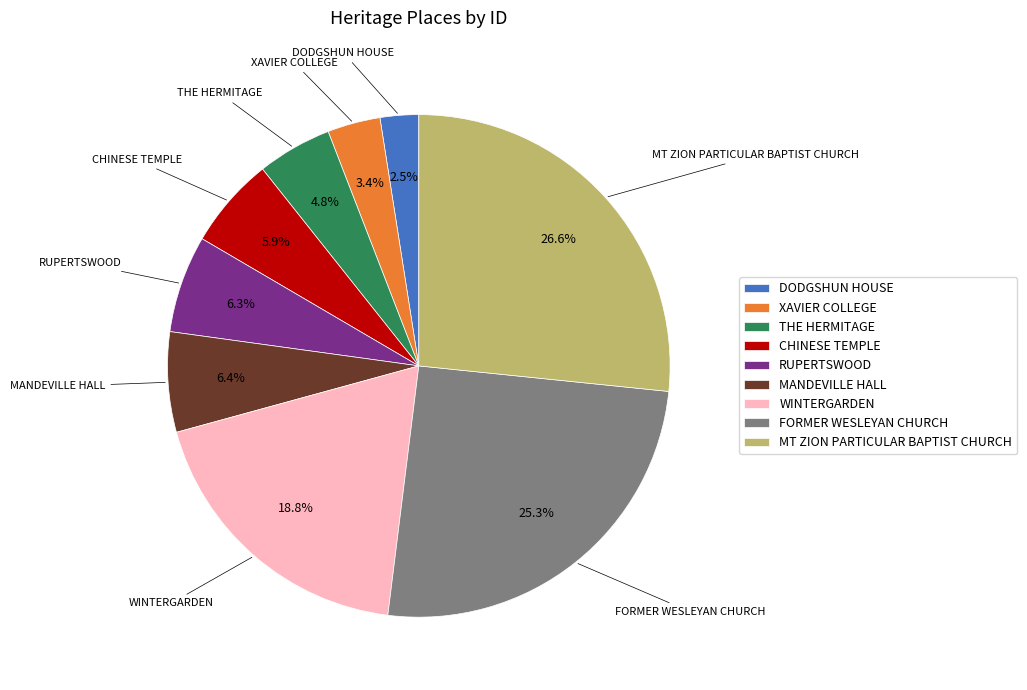

Approximately how many times larger is the value at MANDEVILLE HALL compared to THE HERMITAGE?

1.3